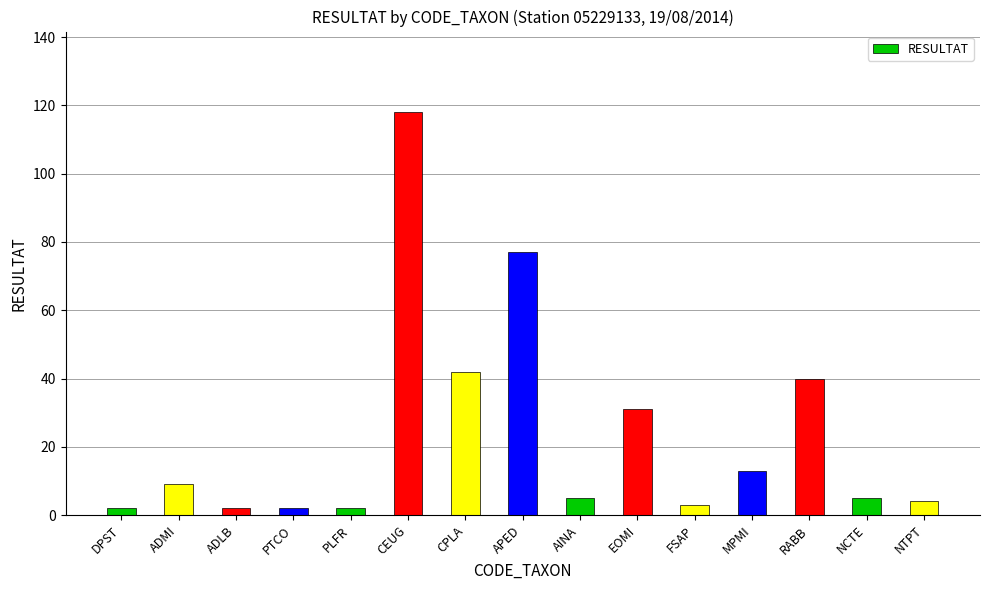

Reading left to right, what are all the values shown in this chart?

2	9	2	2	2	118	42	77	5	31	3	13	40	5	4